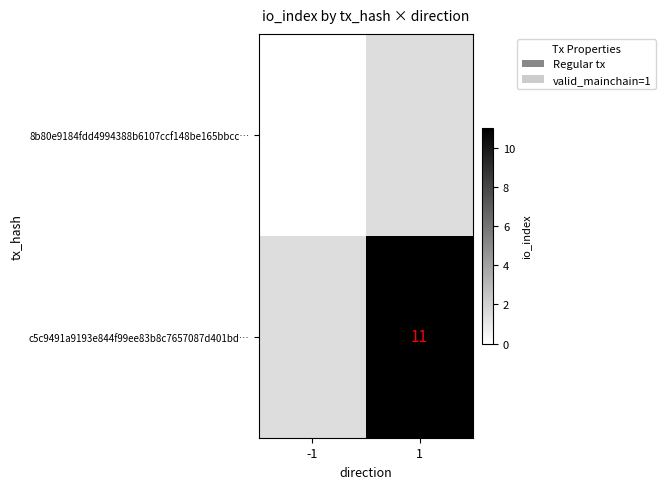

The c5c9491a9193e844f99ee83b8c7657087d401bd… series shows 11 at 1. True or false?

True